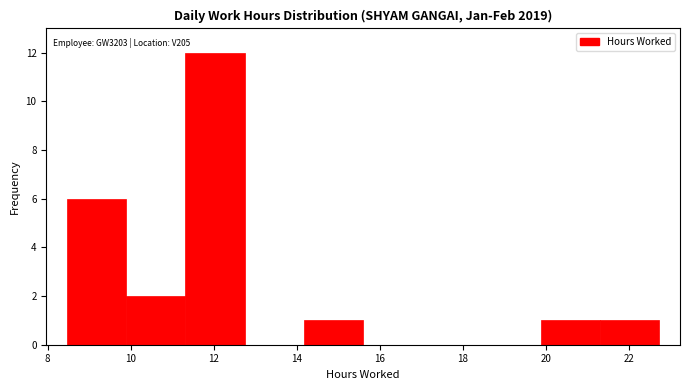

Which range on the x-axis has the tallest bar?

11.4 to 12.8